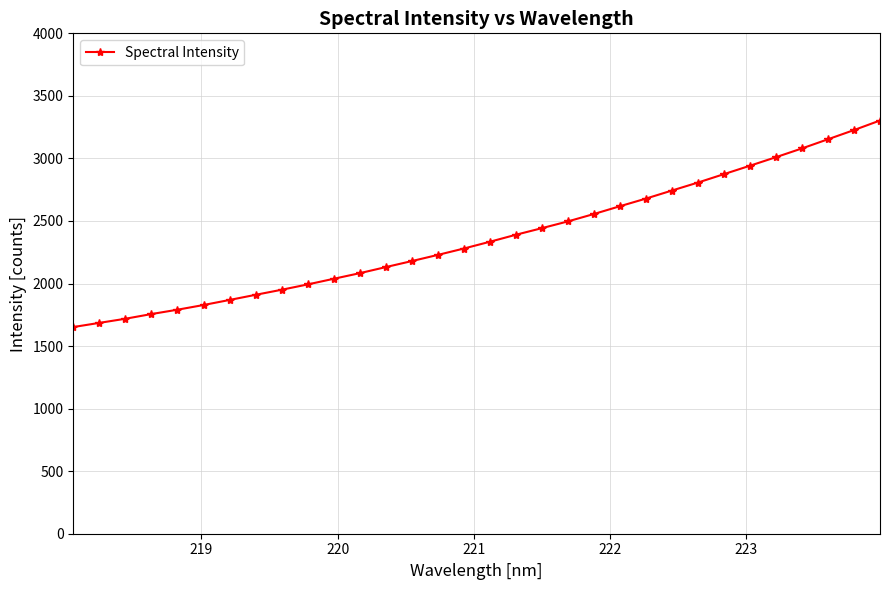

What is the value of the 29th point from the left?

3080.2